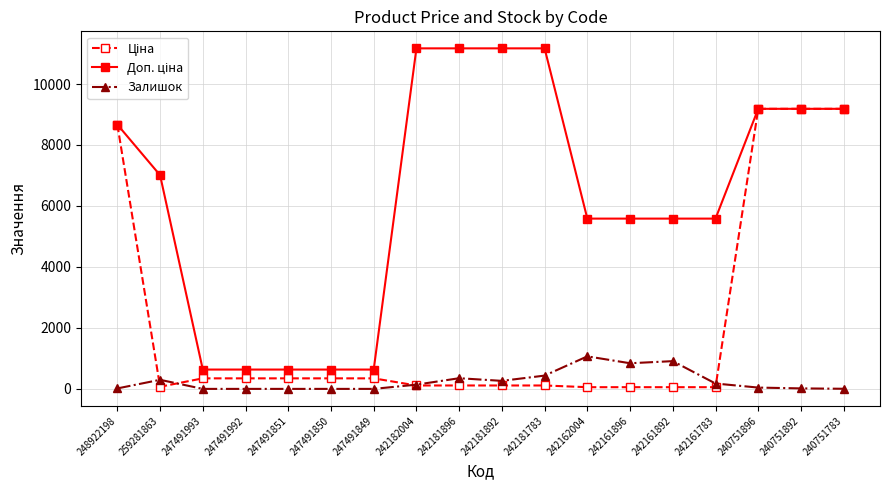

True or false: Залишок has more than 0 points higher than both neighbors.

True